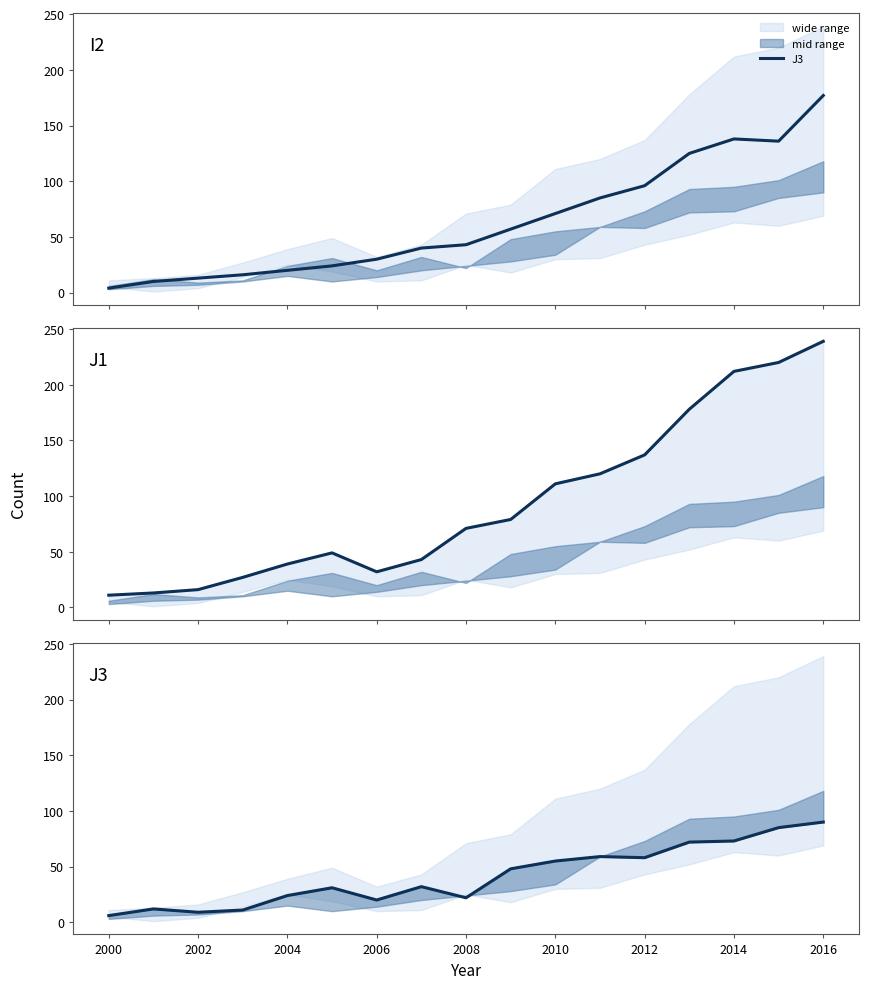

At how many categories does at least one series exceed 8?

17